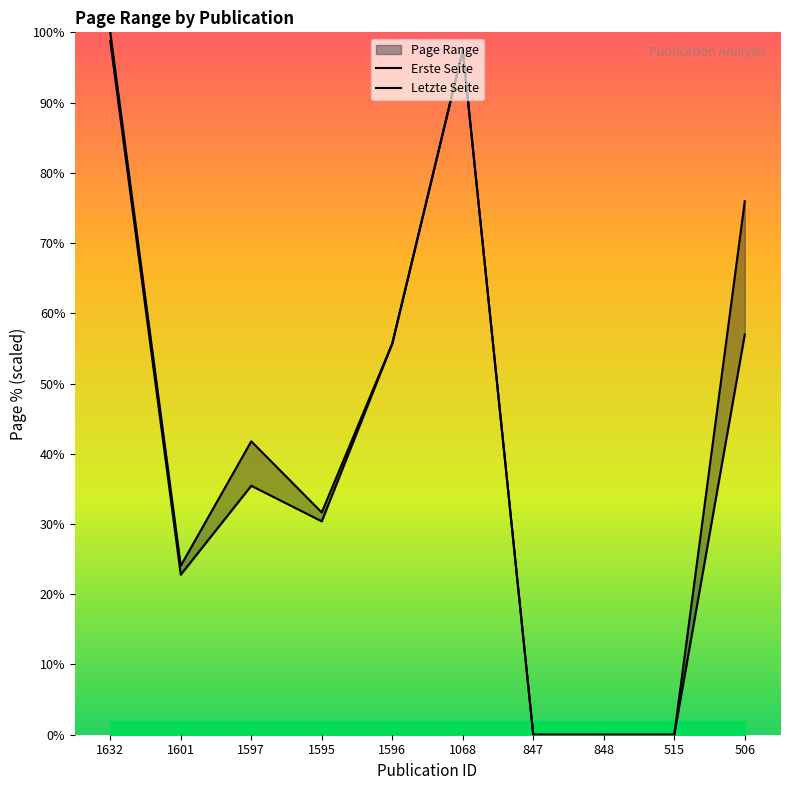

What is the label of the 2nd point from the left?

1601